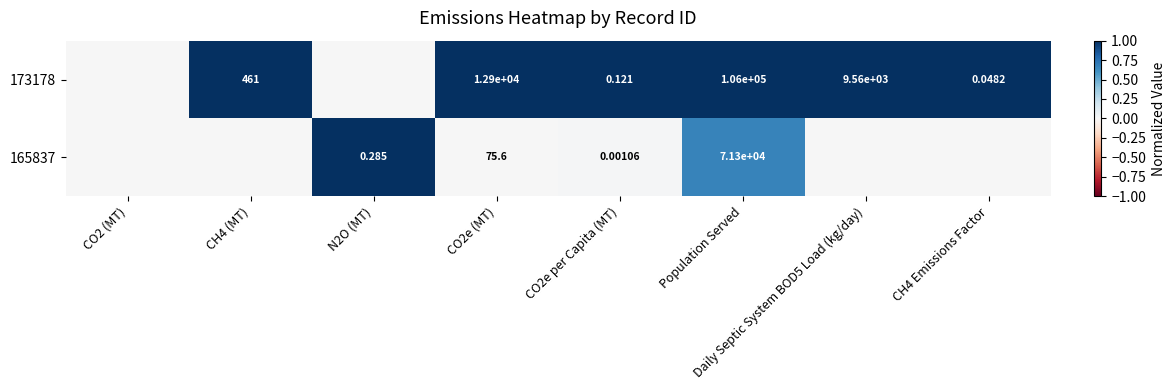

What is the difference between the maximum and minimum values in the 173178 series?

1.0